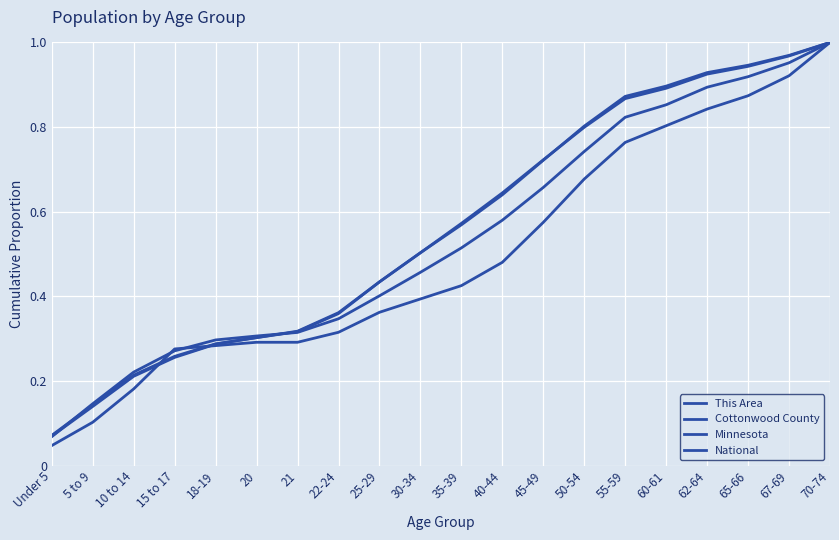

Is the value of Cottonwood County at 35-39 greater than the value of This Area at 50-54?

No